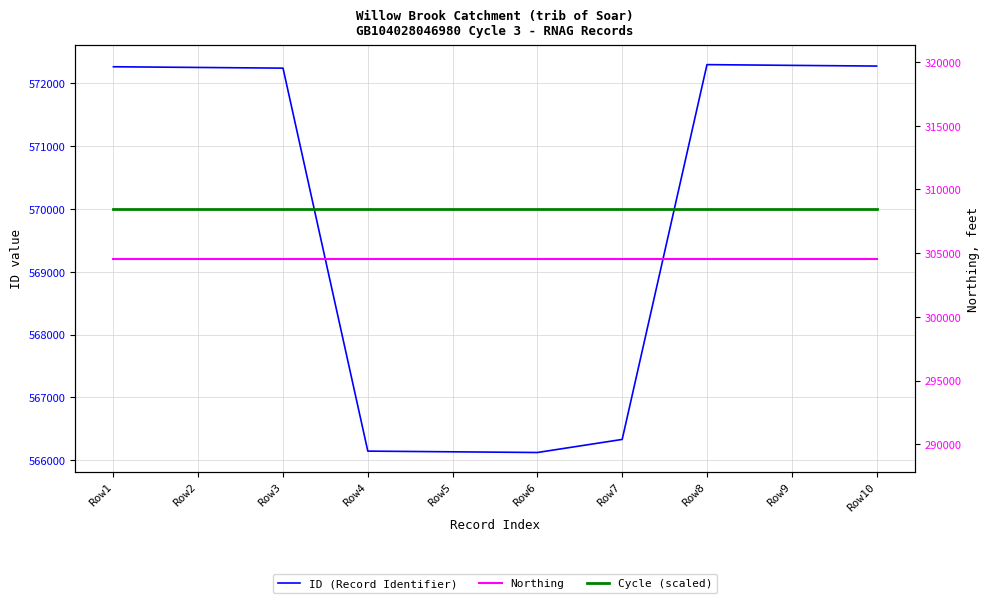

What is the value of the Cycle (scaled) point at the 7th from the left?

570000